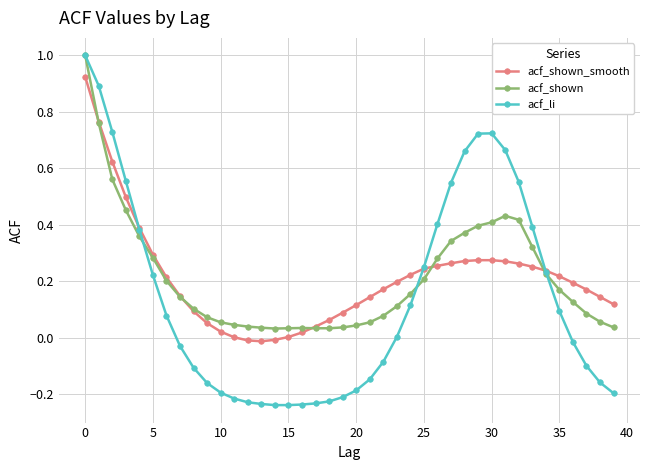

Which series has the largest range (max minus min)?

acf_li